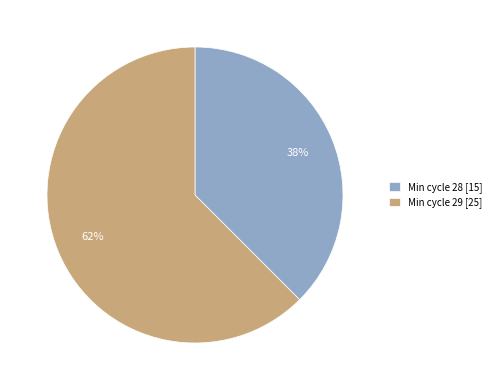

Is there any slice that represents more than half of the pie?

Yes